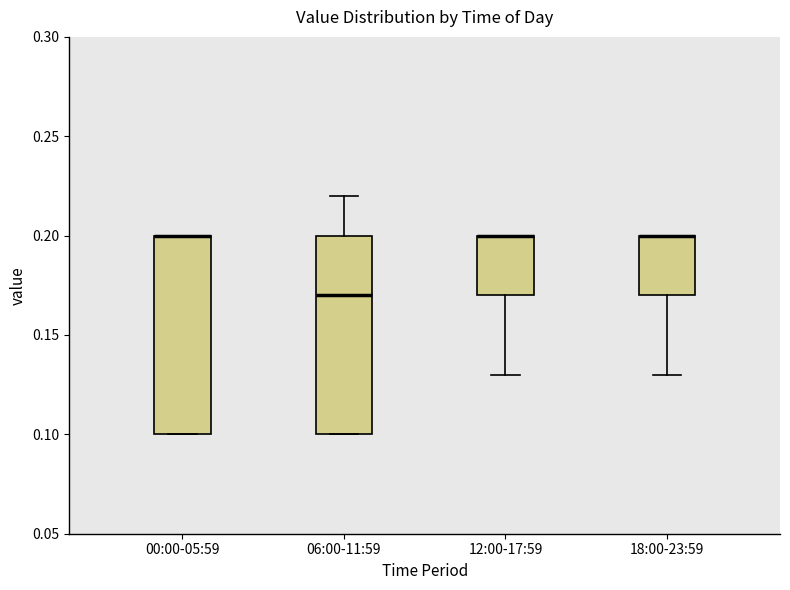

Reading left to right, read every box against the y-axis: the position of its median line, the range the box covers, and the ends of its whiskers. The values are not printed on the chart, so give them approximately, as read against the axis.

00:00-05:59: median 0.20 (drawn on the box's upper edge), box 0.10 to 0.20, whiskers 0.10 to 0.20
06:00-11:59: median 0.17, box 0.10 to 0.20, whiskers 0.10 to 0.22
12:00-17:59: median 0.20 (drawn on the box's upper edge), box 0.17 to 0.20, whiskers 0.13 to 0.20
18:00-23:59: median 0.20 (drawn on the box's upper edge), box 0.17 to 0.20, whiskers 0.13 to 0.20